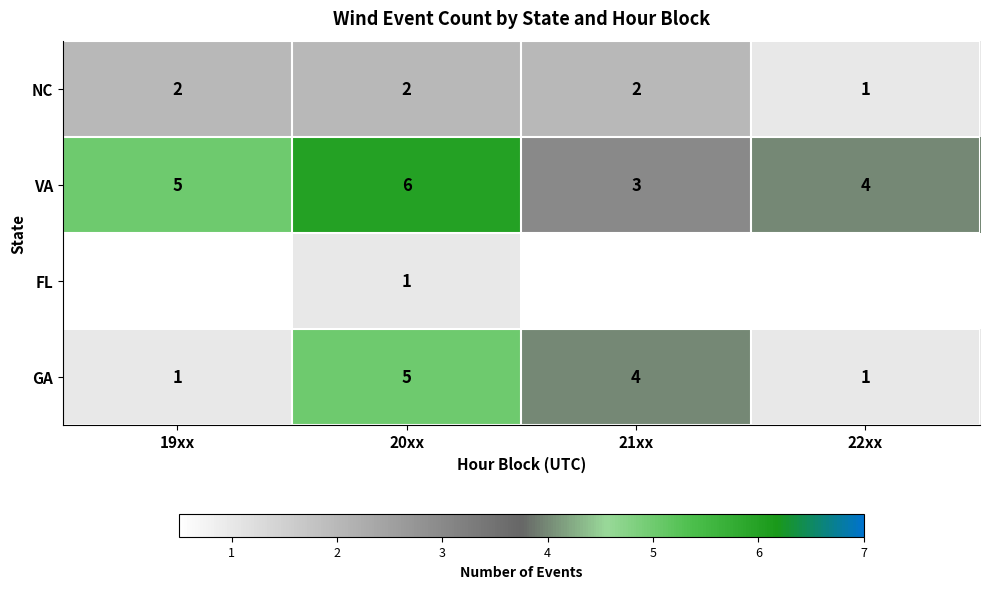

What value does the VA series have at 20xx?

6